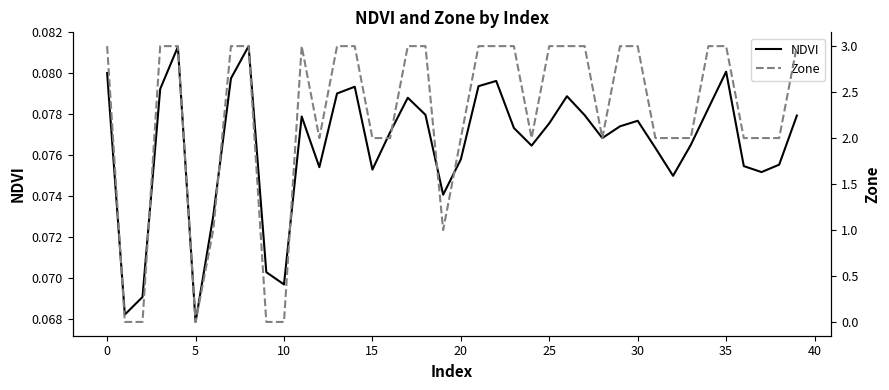

Rank the series by their maximum value, from highest to lowest.

Zone, NDVI